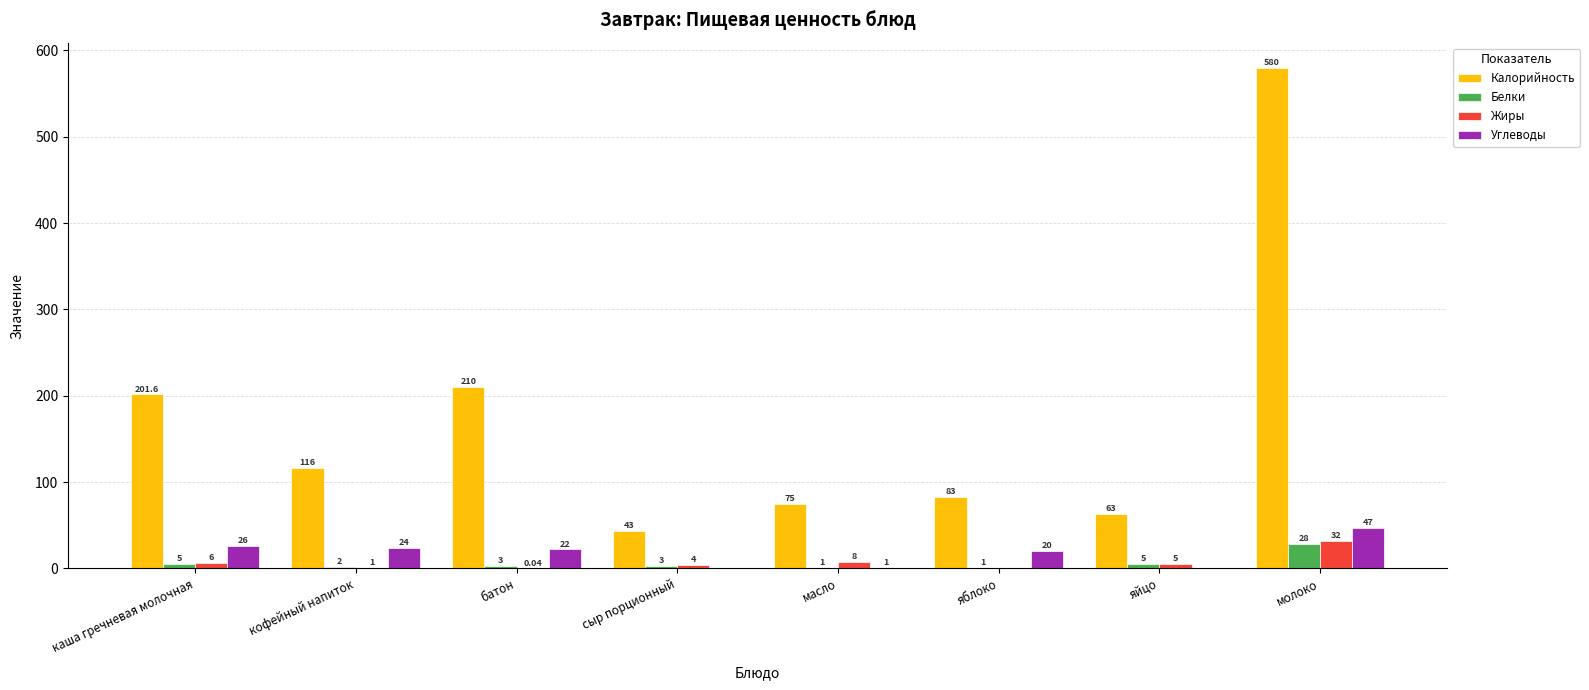

What is the total value across all series at яйцо?

73.0